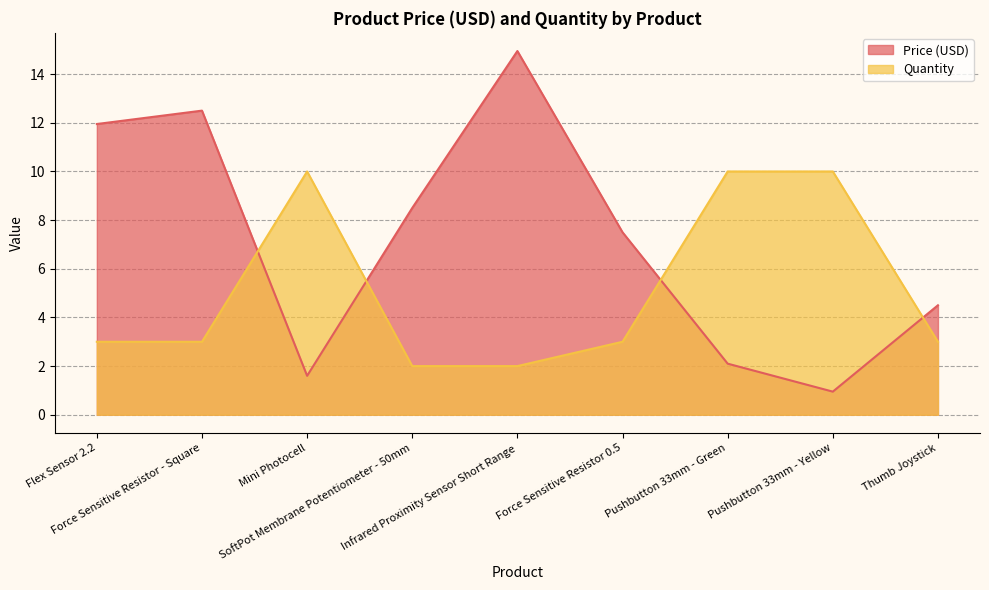

List the series in order of their peak value, highest first.

Price (USD), Quantity